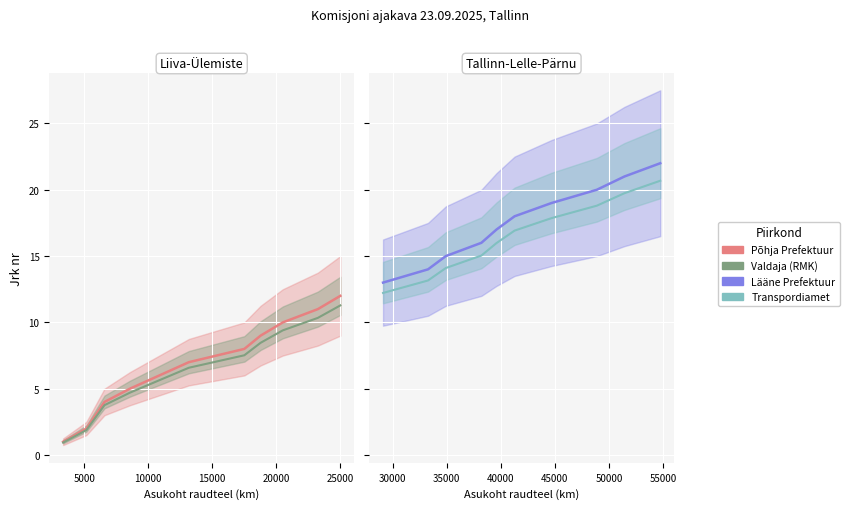

True or false: Valdaja piirkond and Põhja Prefektuur cross at least once.

False